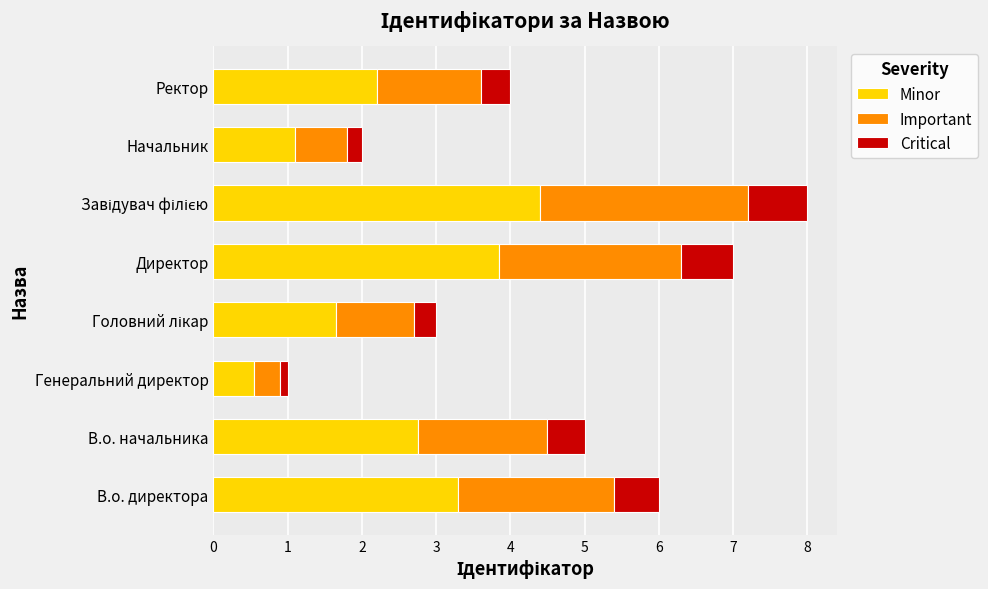

What is the total value across all series at Начальник?

2.0